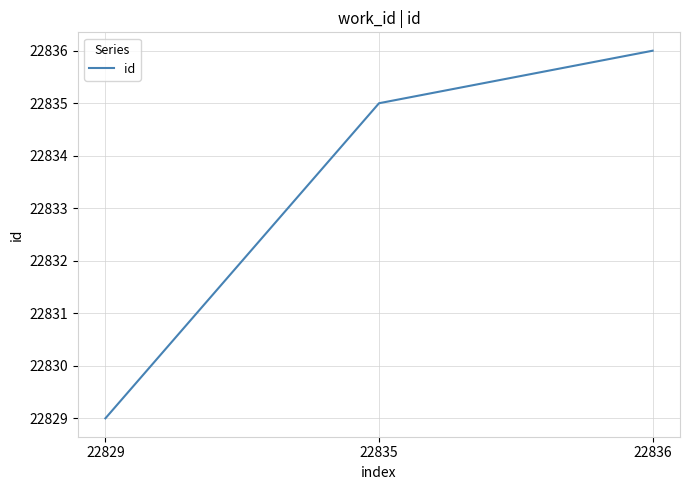

The chart shows a value of 22829 at 22829. True or false?

True